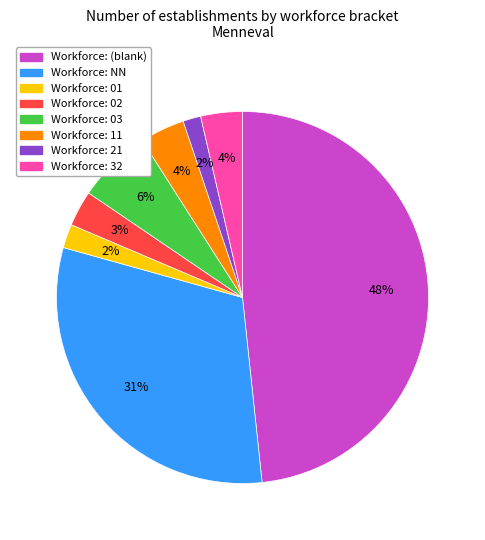

How many slices are in this pie chart?

8